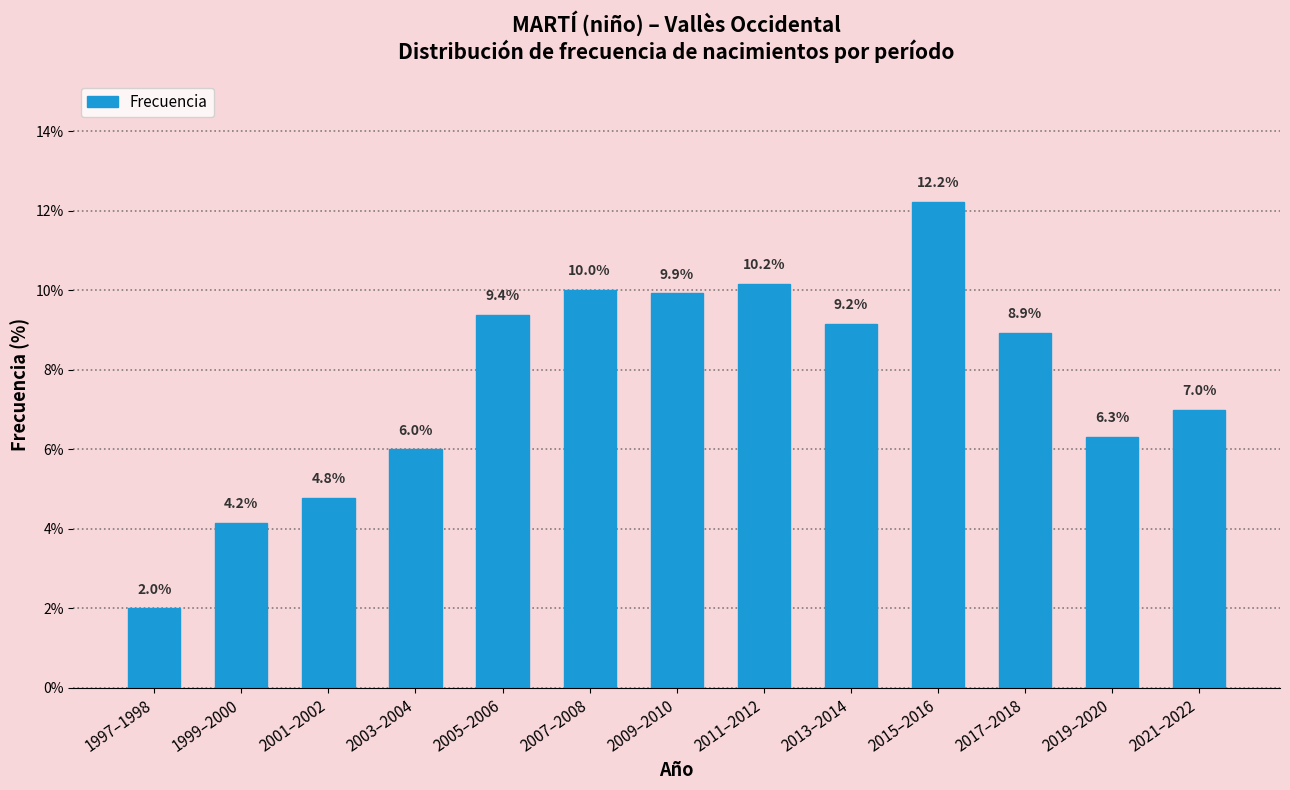

Reading right to left, transcribe all the data shown in this chart.

2021–2022=7.0	2019–2020=6.3	2017–2018=8.9	2015–2016=12.2	2013–2014=9.2	2011–2012=10.2	2009–2010=9.9	2007–2008=10.0	2005–2006=9.4	2003–2004=6.0	2001–2002=4.8	1999–2000=4.2	1997–1998=2.0